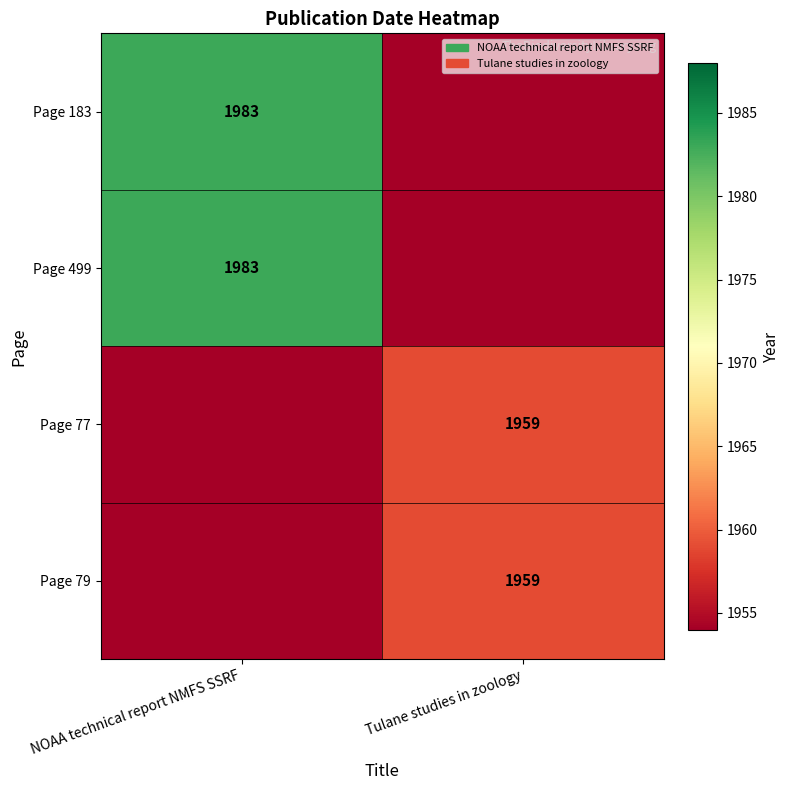

The Page 183 series shows 1347 at NOAA technical report NMFS SSRF. True or false?

False